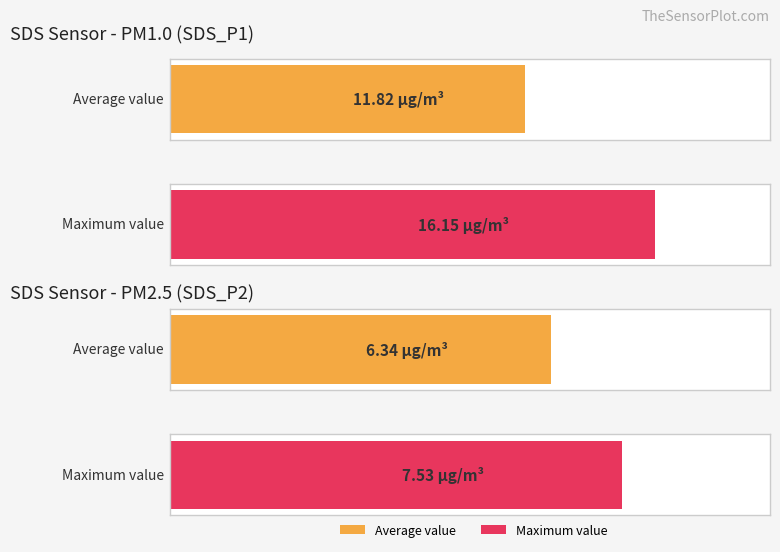

List the series in order of their overall mean, lowest first.

SDS_P2, SDS_P1